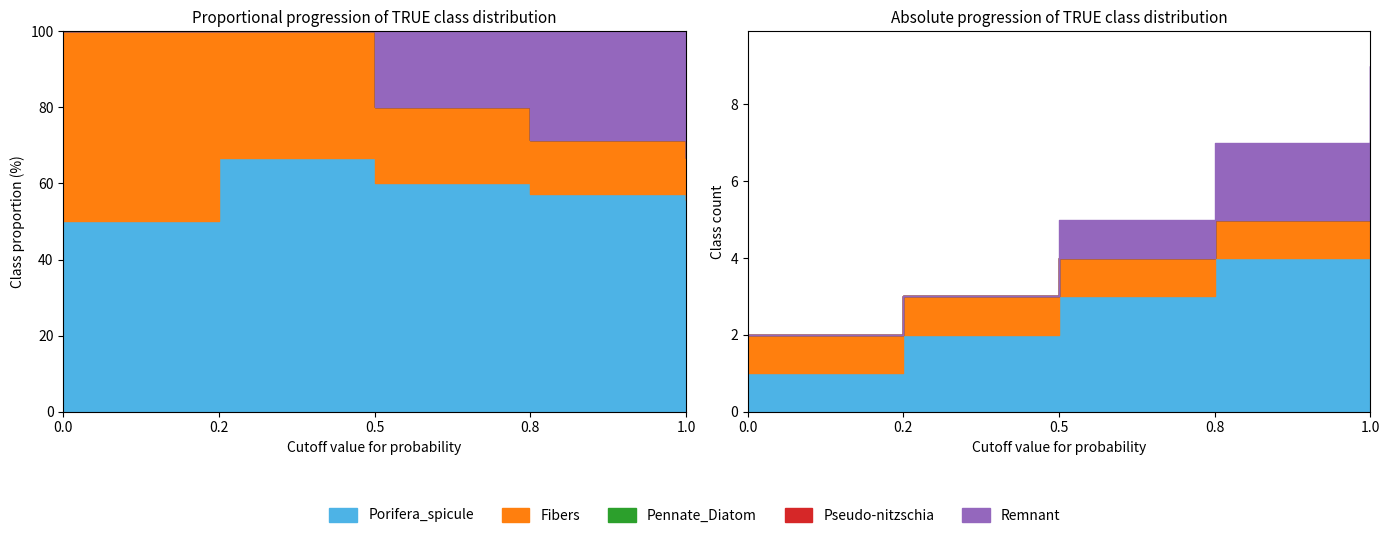

How many data points does each series have?

5